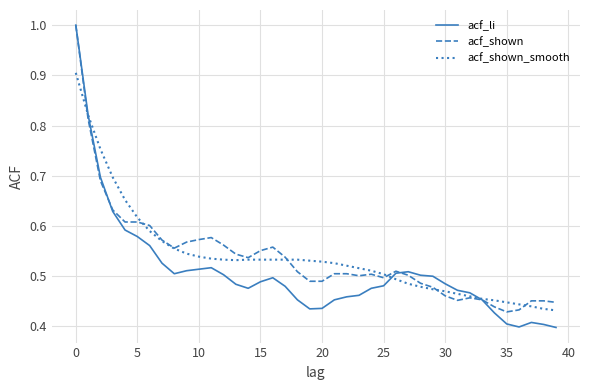

Which series has the largest range (max minus min)?

acf_li